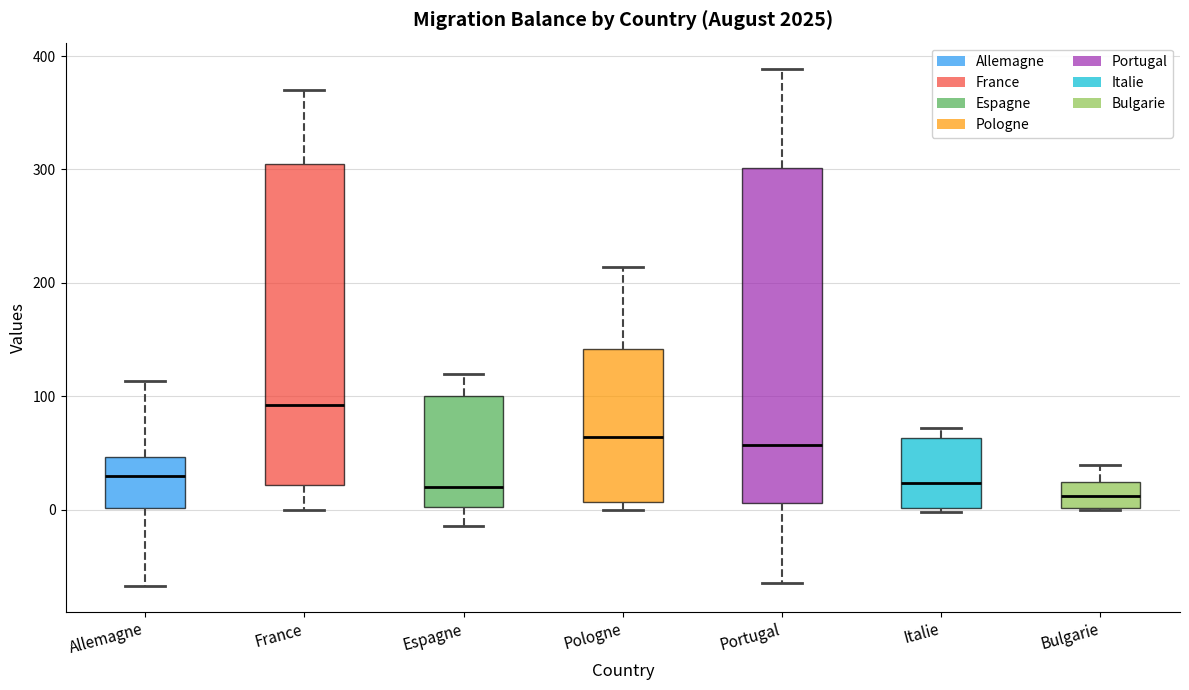

Reading left to right, transcribe this box plot: for each box, give where its median line is, the range the box spans, and where its two whiskers end, as read against the y-axis. The values are not printed on the chart, so give them approximately, as read against the axis.

Allemagne: median 30, box 0 to 50, whiskers -70 to 110
France: median 90, box 20 to 300, whiskers 0 to 370
Espagne: median 20, box 0 to 100, whiskers -10 to 120
Pologne: median 60, box 10 to 140, whiskers 0 to 210
Portugal: median 60, box 10 to 300, whiskers -60 to 390
Italie: median 20, box 0 to 60, whiskers 0 (just below the box's lower edge) to 70
Bulgarie: median 10, box 0 to 20, whiskers 0 to 40